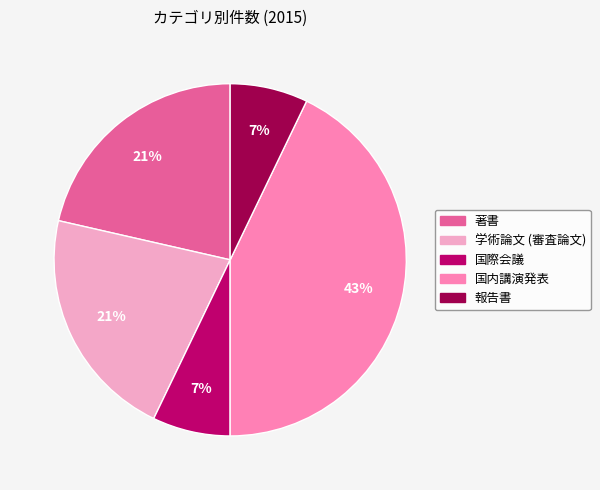

The 著書 slice represents 21% of the pie. True or false?

True